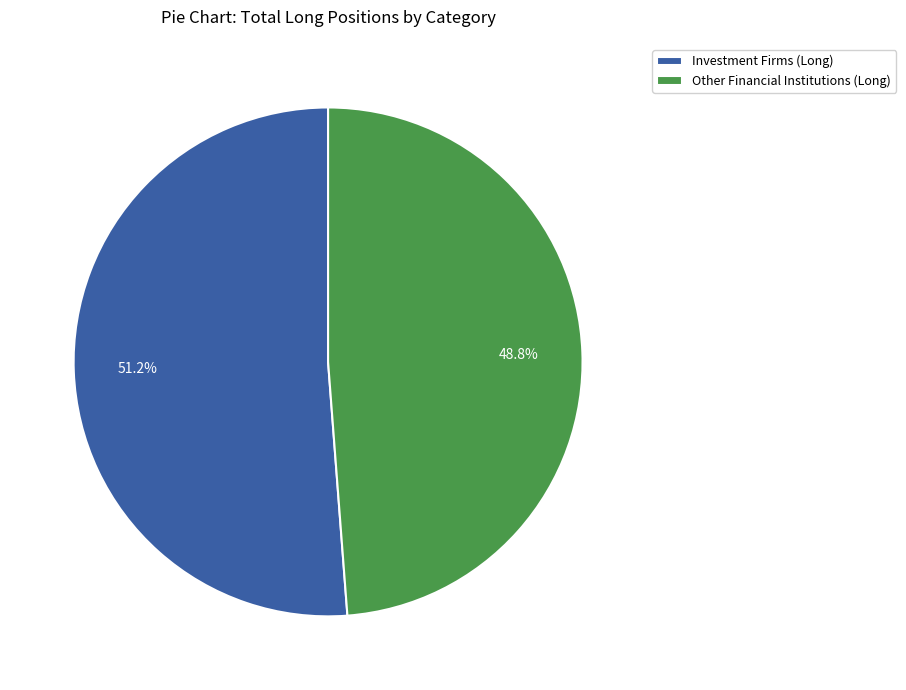

How many slices are in this pie chart?

2